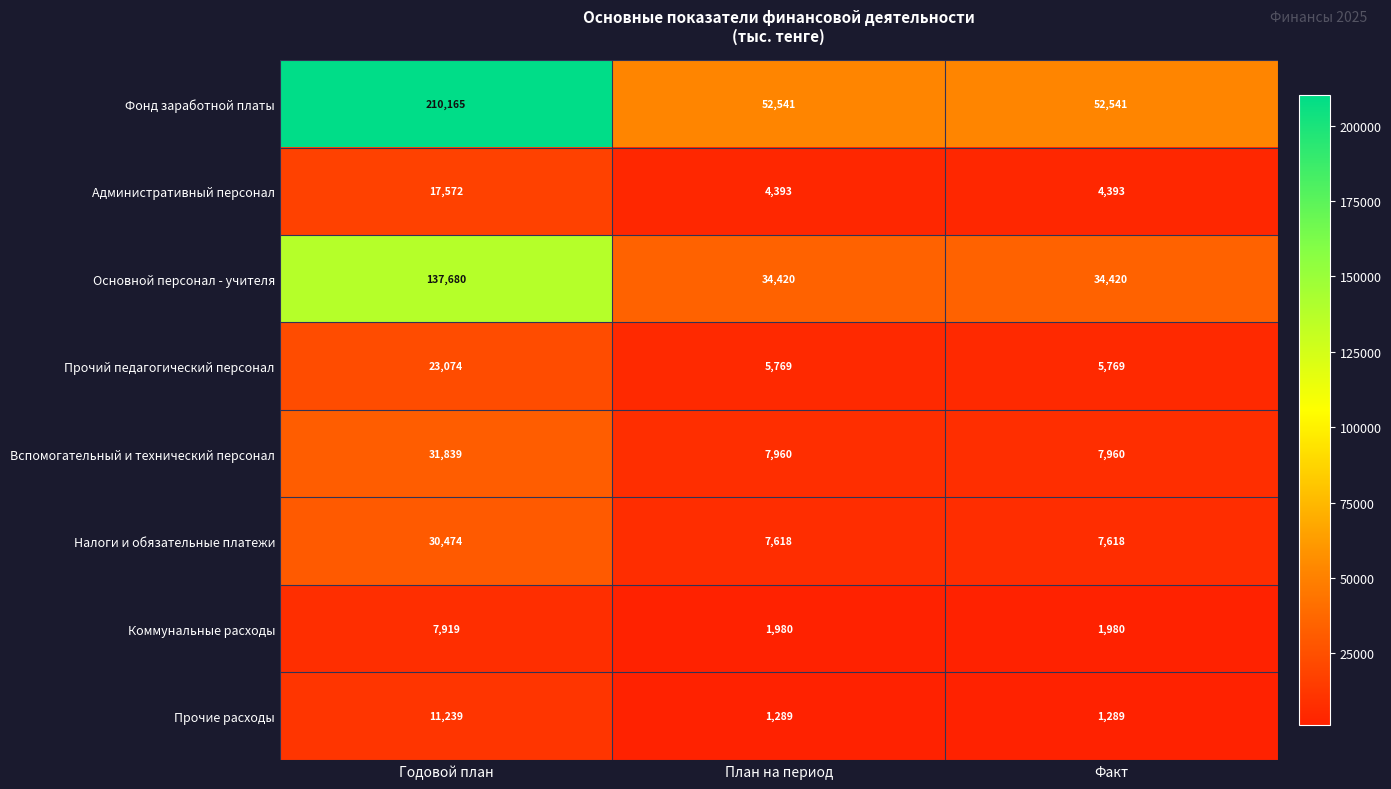

What is the lowest value of the Вспомогательный и технический персонал series?

7960